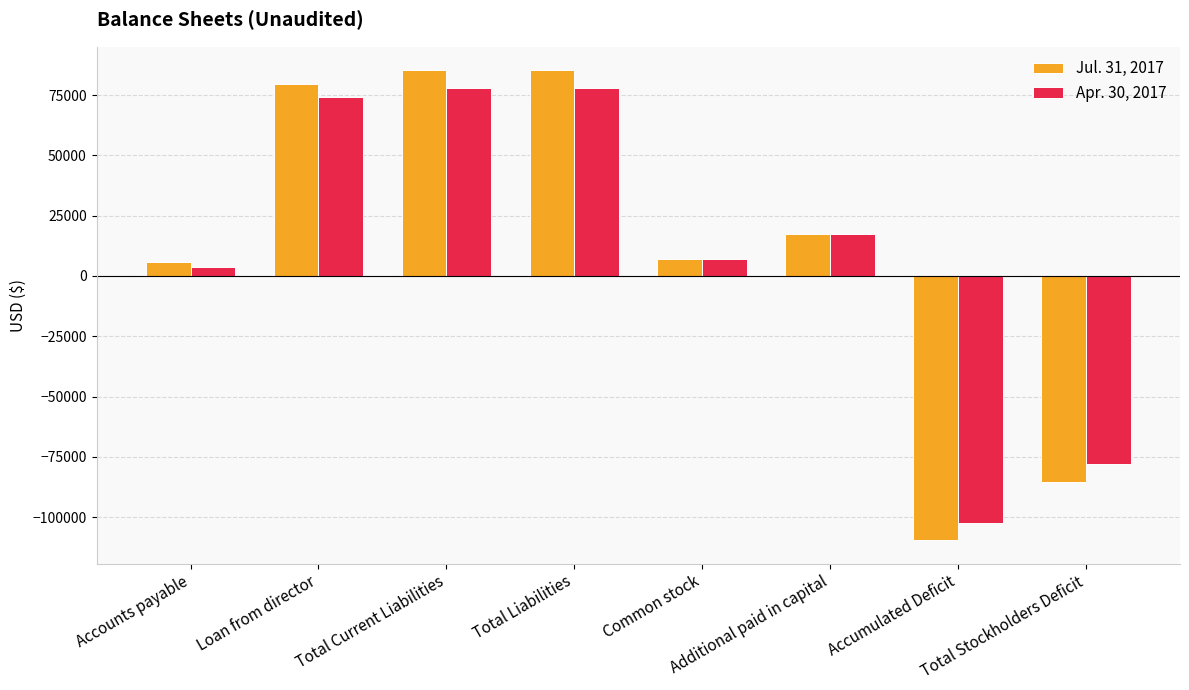

Reading right to left, transcribe all the data shown in this chart.

Jul. 31, 2017: Total Stockholders Deficit=-85332	Accumulated Deficit=-109532	Additional paid in capital=17290	Common stock=6910	Total Liabilities=85332	Total Current Liabilities=85332	Loan from director=79484	Accounts payable=5848
Apr. 30, 2017: Total Stockholders Deficit=-78135	Accumulated Deficit=-102335	Additional paid in capital=17290	Common stock=6910	Total Liabilities=78135	Total Current Liabilities=78135	Loan from director=74380	Accounts payable=3755